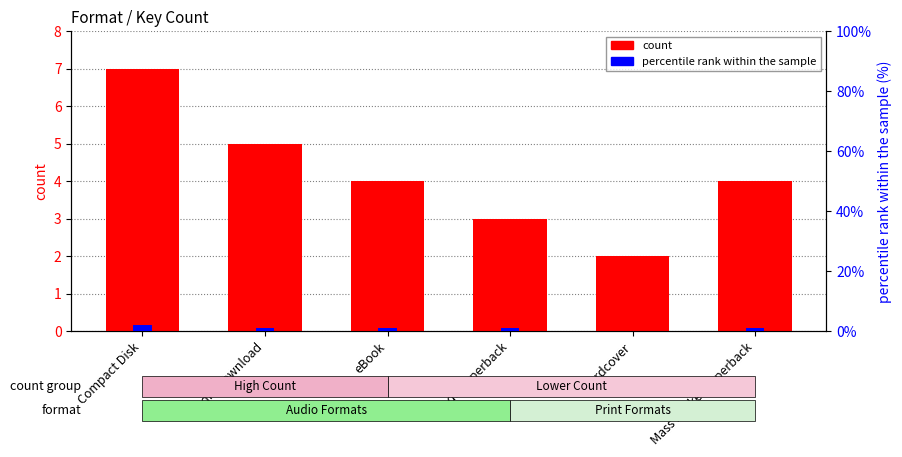

Which category has the lowest value across all series?

Hardcover